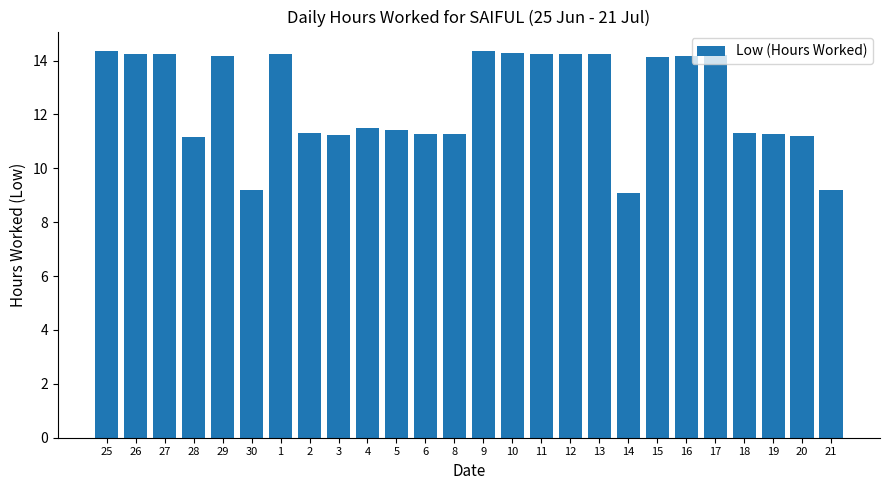

Which has a higher value, 5 or 8?

5